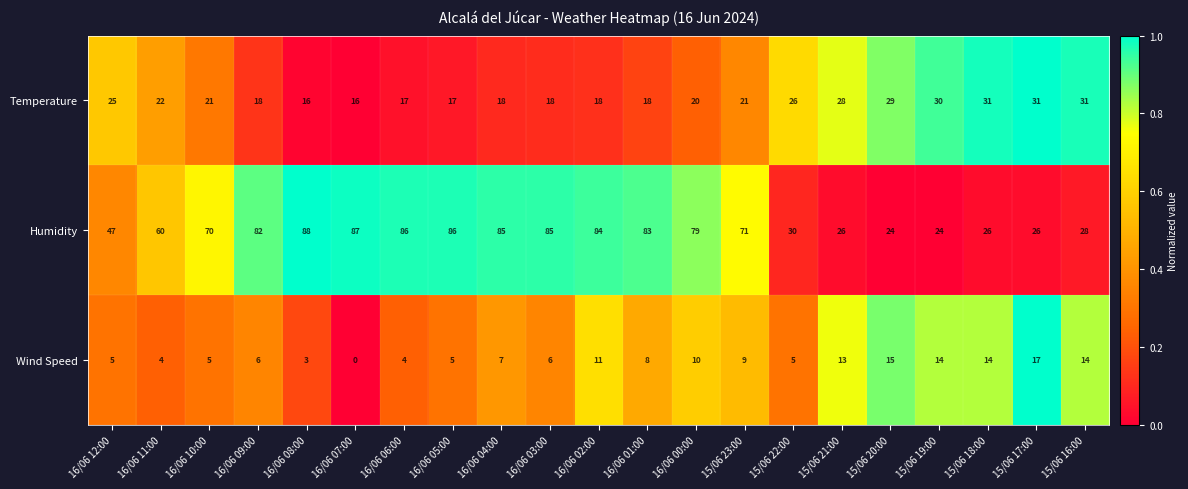

How many data points does each series have?

21